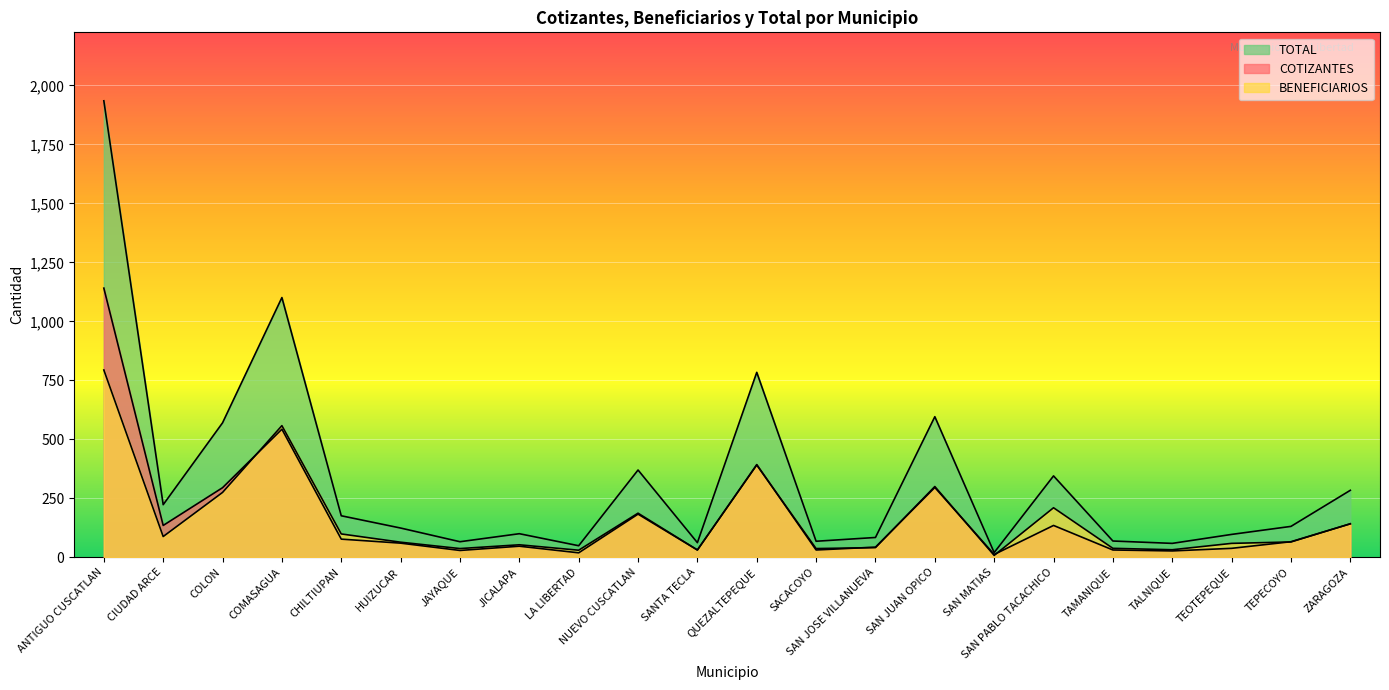

The value of COTIZANTES at SAN JOSE VILLANUEVA is 43. True or false?

True